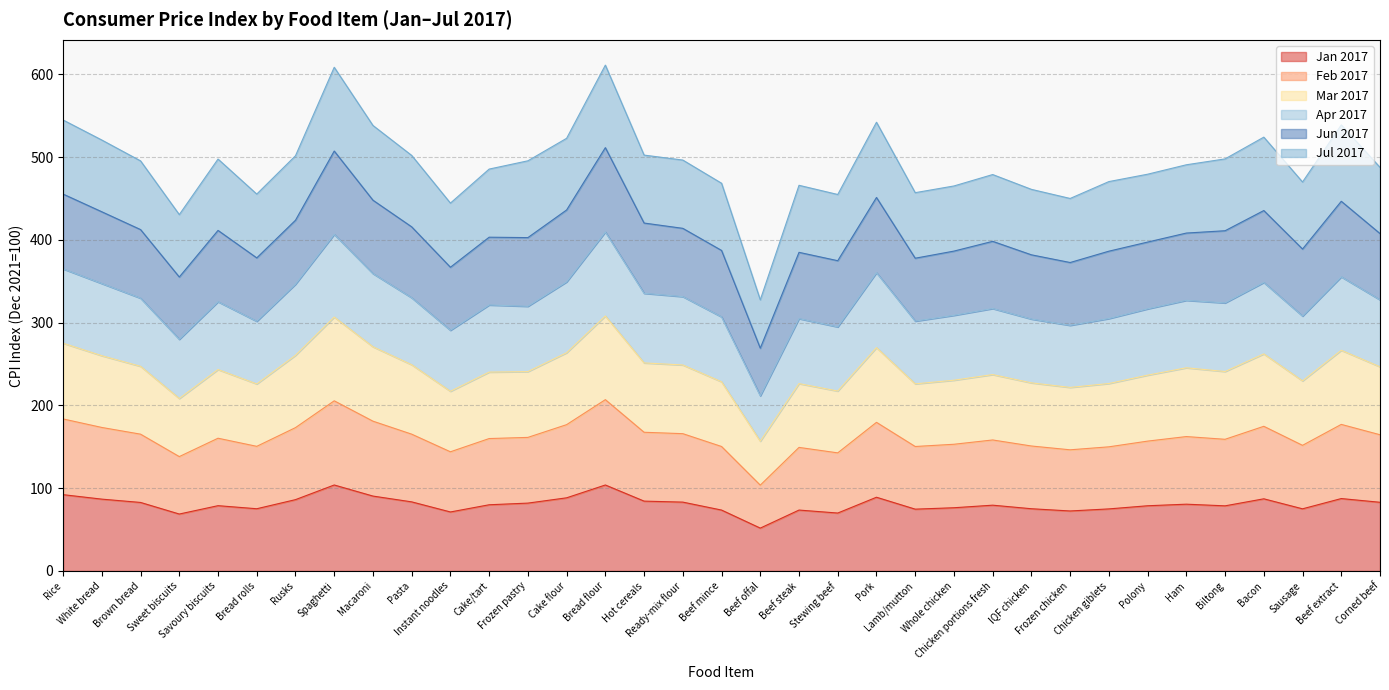

How many data points in M201703 are above 241?

18